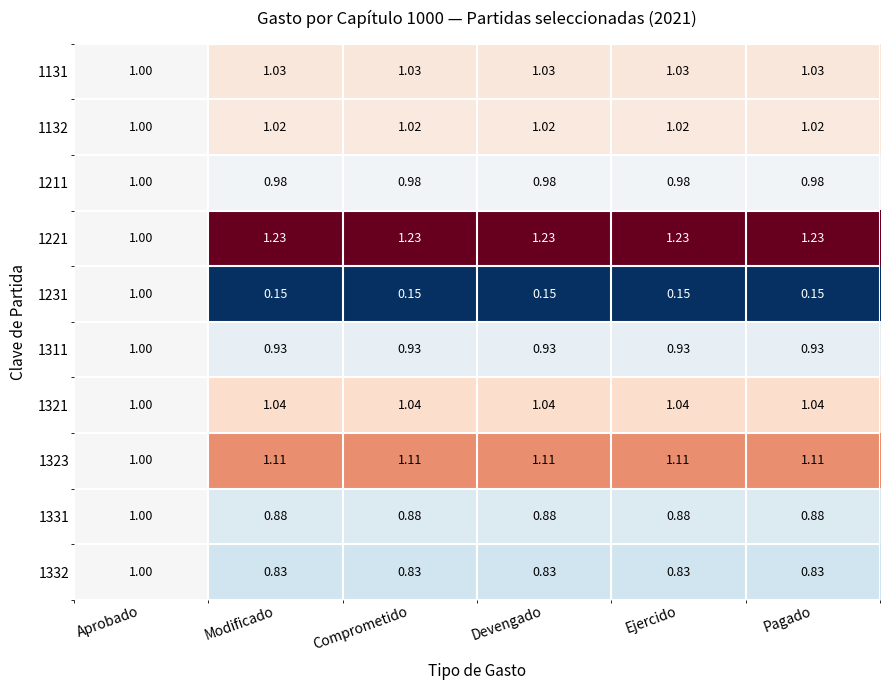

At which category is the sum across all series the highest?

Aprobado